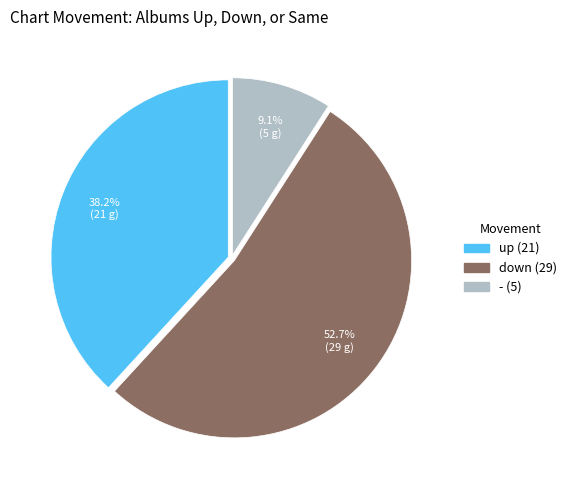

What percentage is NOT represented by up?

61.8%